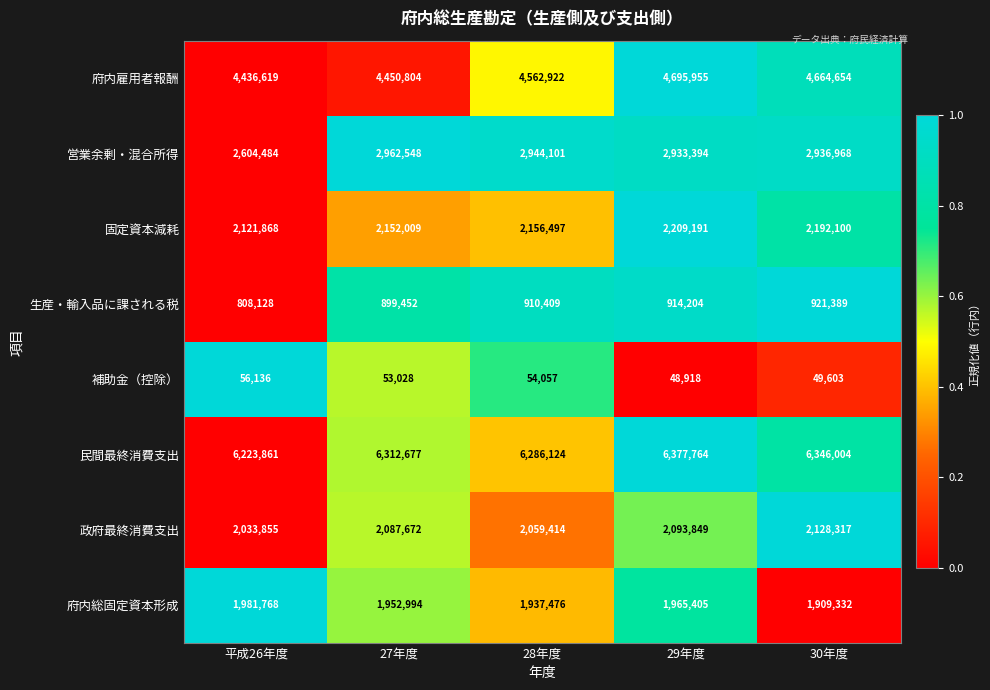

At 27年度, list the series in order from largest to smallest.

民間最終消費支出, 府内雇用者報酬, 営業余剰・混合所得, 固定資本減耗, 政府最終消費支出, 府内総固定資本形成, 生産・輸入品に課される税, 補助金（控除）